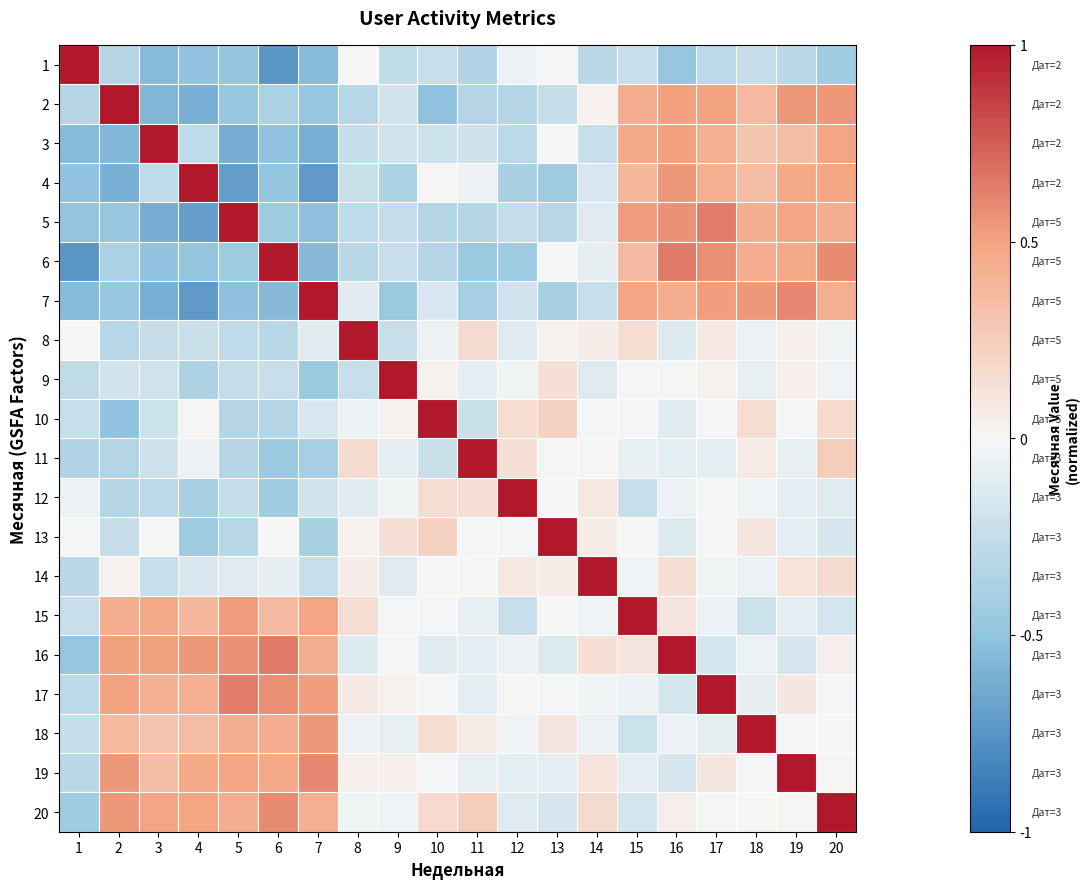

What is the spread (max minus min) of values at 12?

1.4